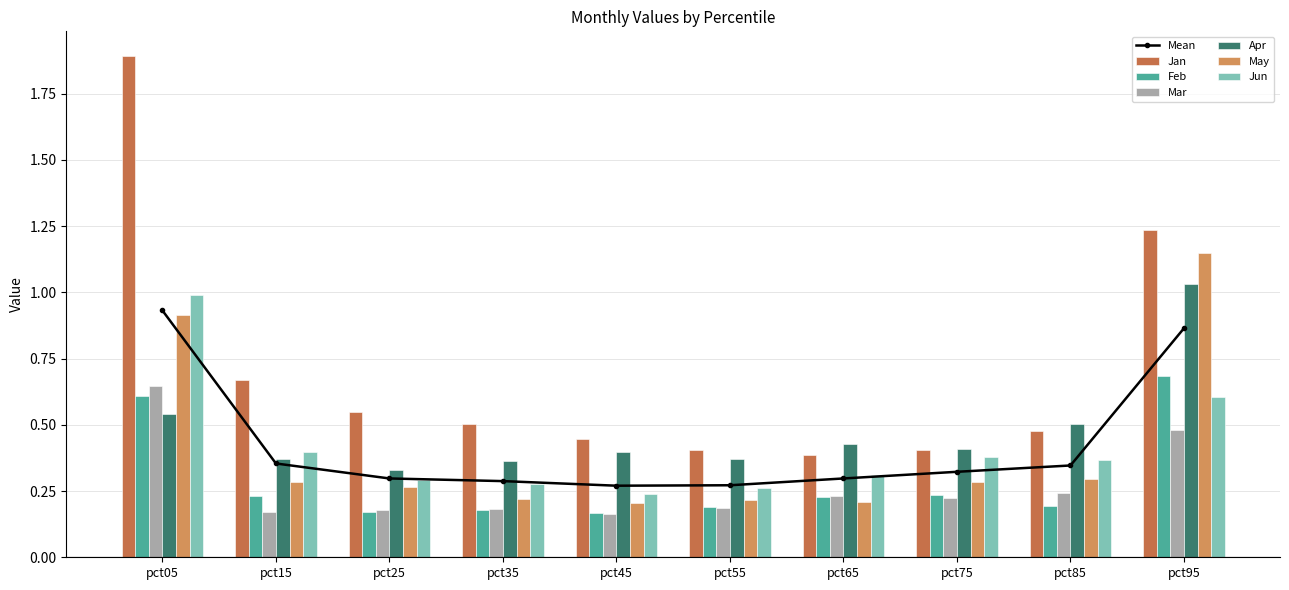

Is it true that May equals 0.4 at pct05?

False